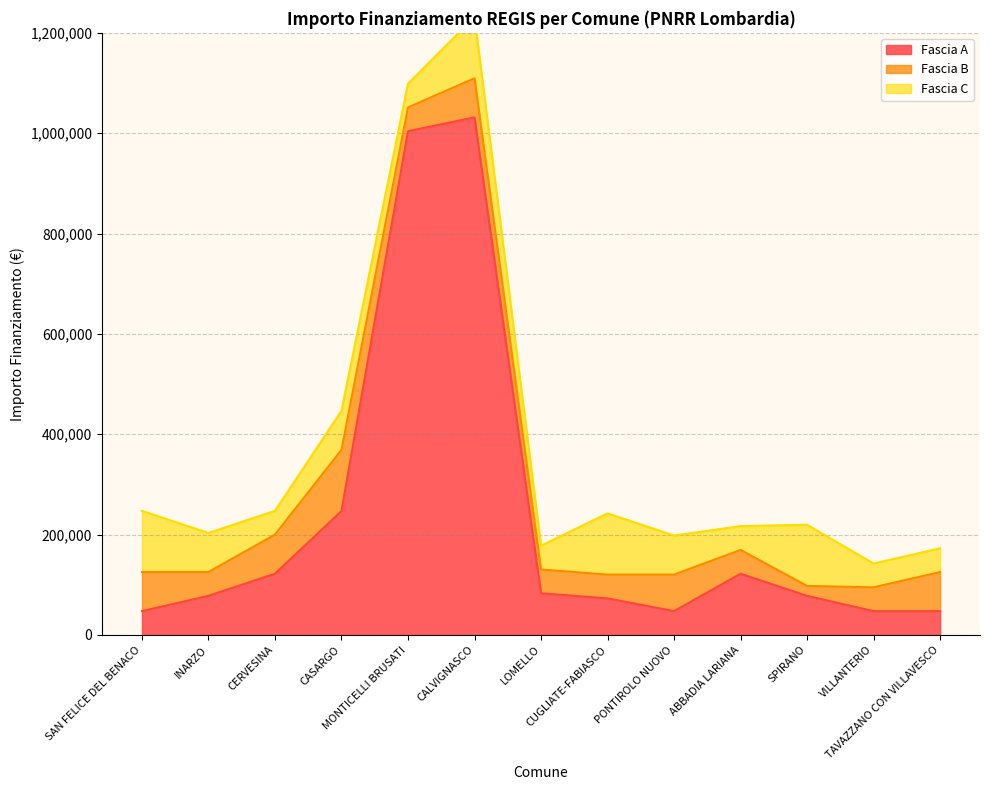

Which category has the highest value in the Fascia B series?

CASARGO